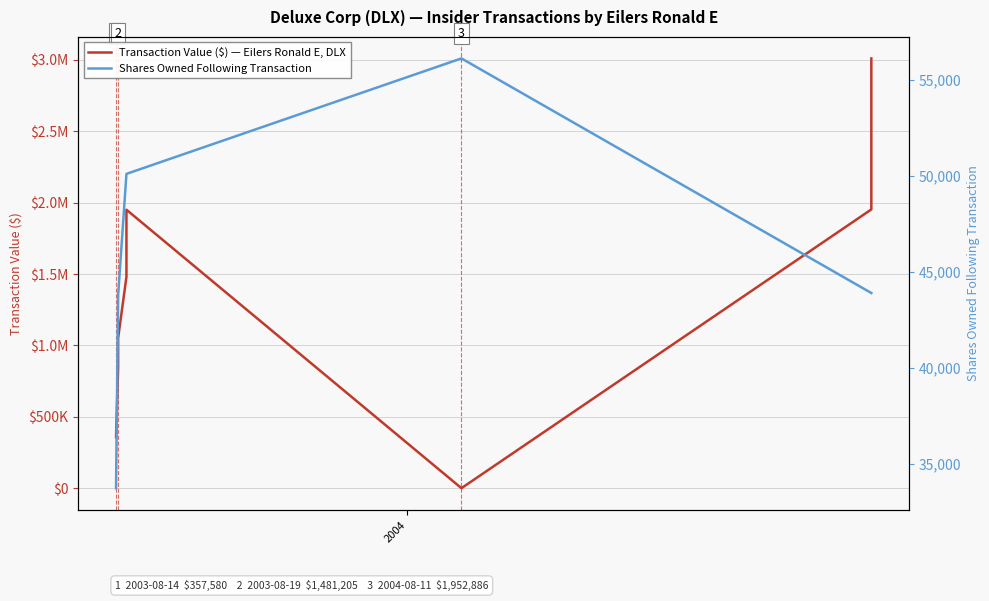

How many lines are shown in the chart?

2